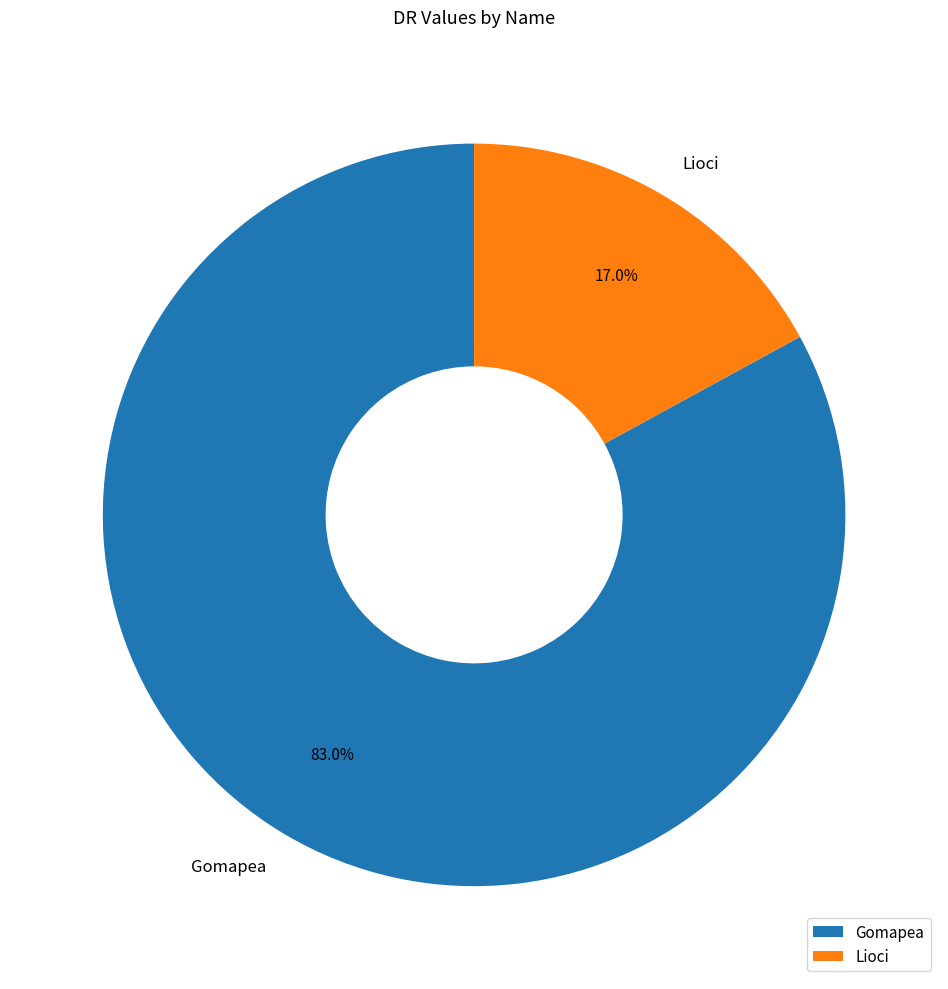

Which category has the biggest portion of the pie?

Gomapea